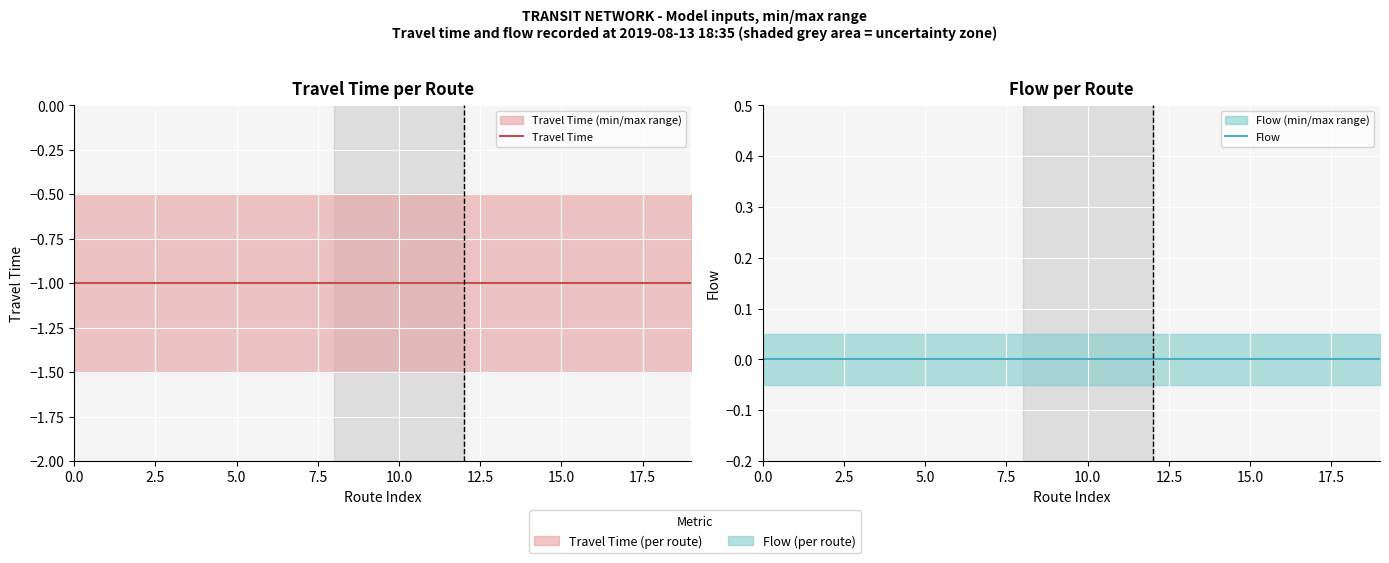

List the series in order of their peak value, lowest first.

Travel Time, Flow